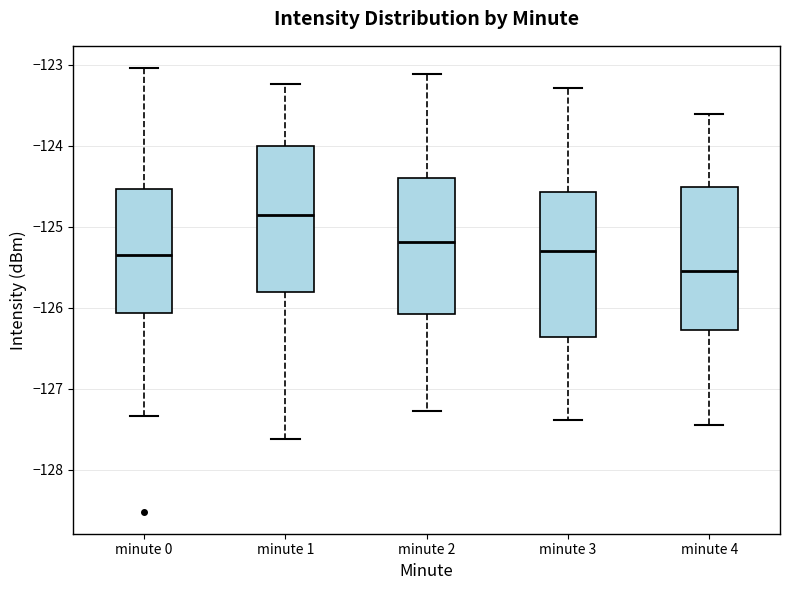

Which box has the lowest median line?

minute 4